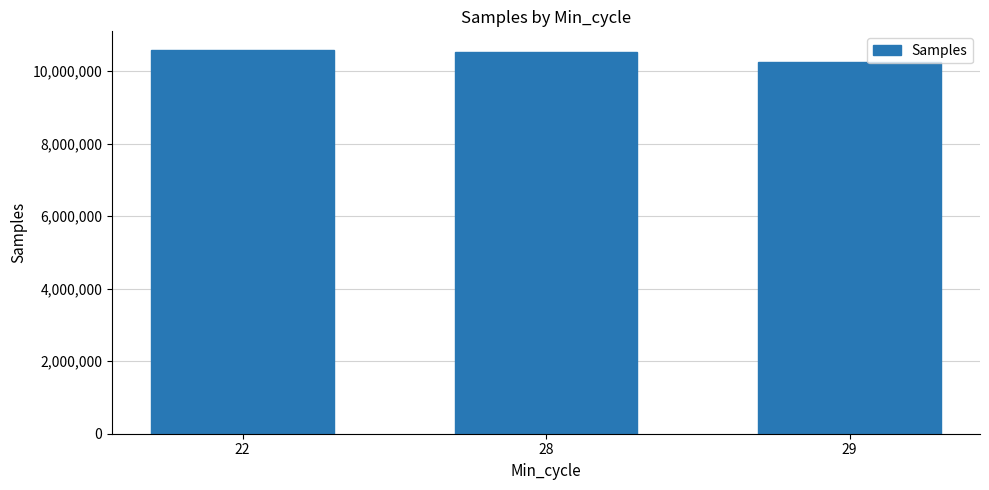

What is the change in value from 22 to 29?

-318503.0